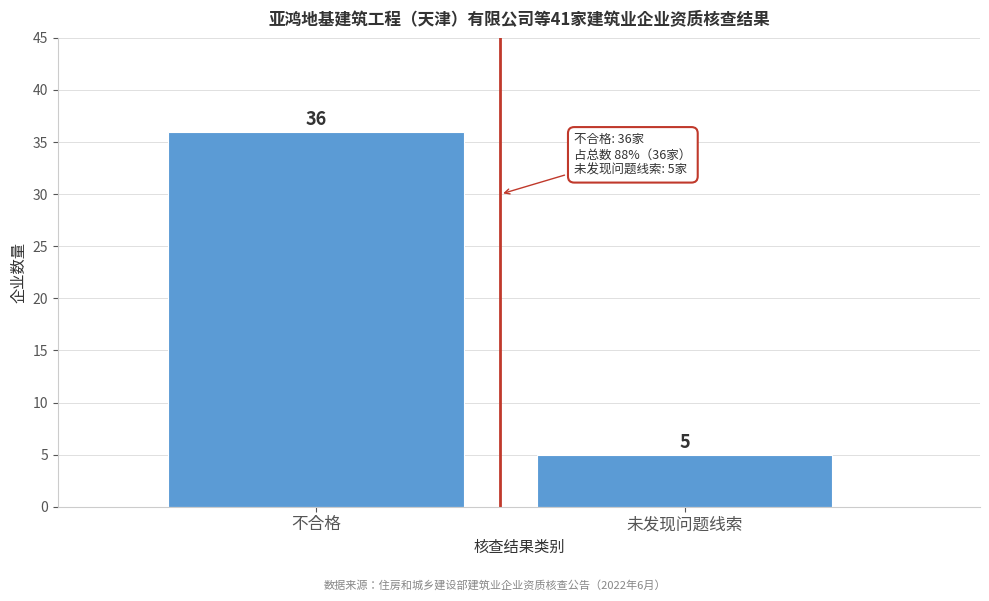

Reading left to right, transcribe all the data shown in this chart.

不合格=36	未发现问题线索=5